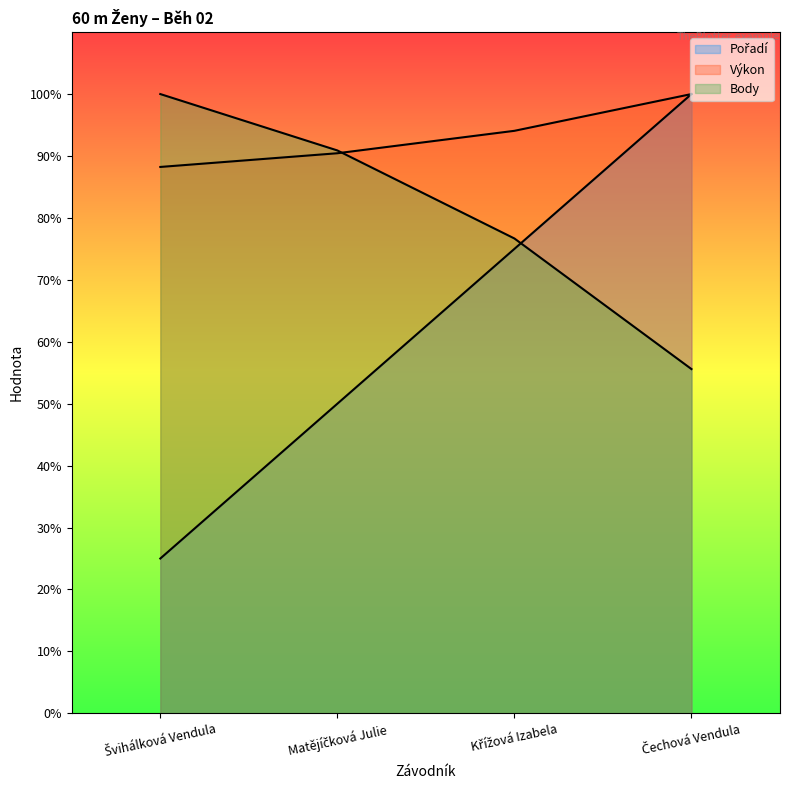

What position from the left is Křížová Izabela?

3